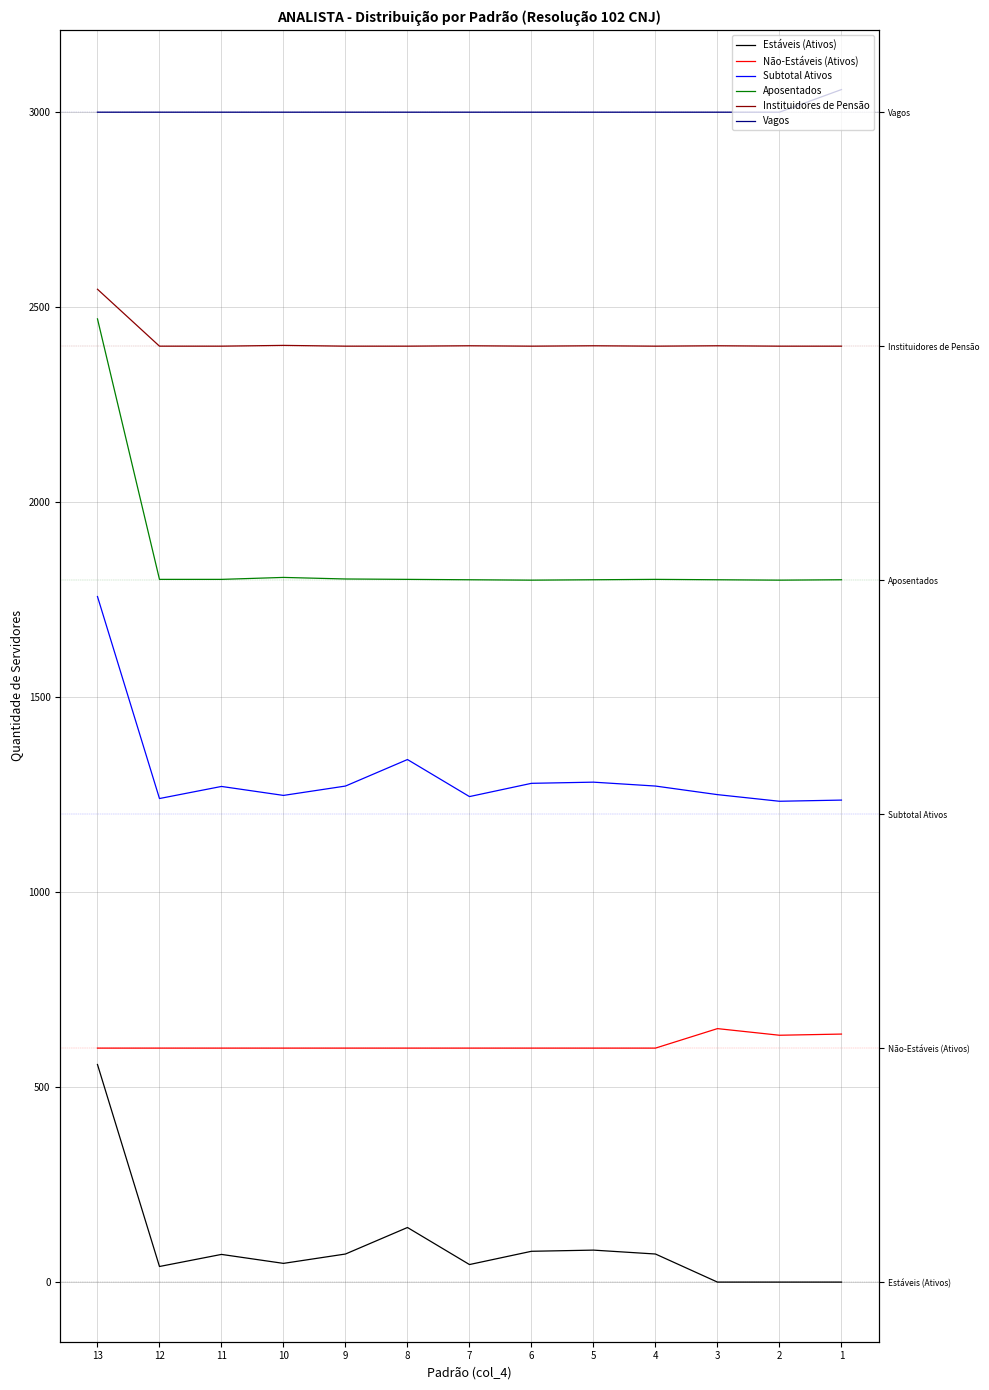

What is the approximate value of Estáveis (Ativos) at 11?

71